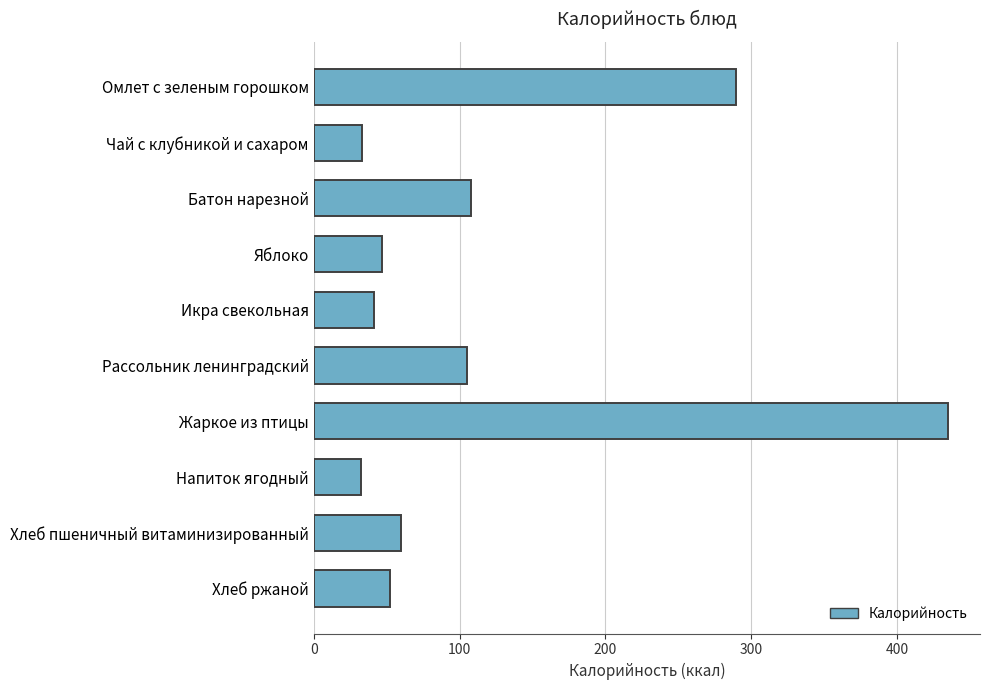

What is the average value?

120.4